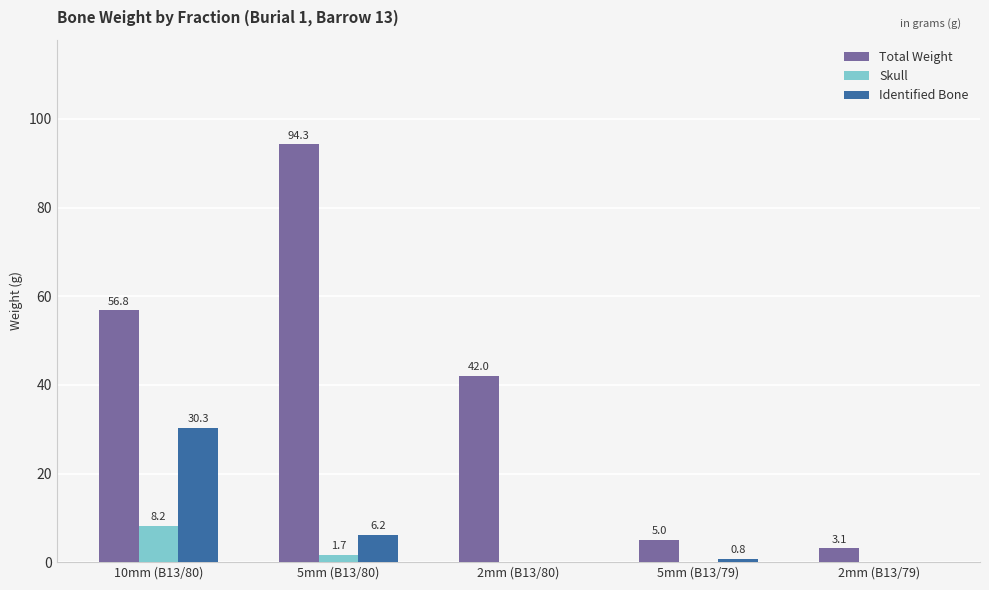

Reading right to left, list all the values displayed in this chart.

Total Weight: 3.1	5.0	42.0	94.3	56.8
Skull: 0.0	0.0	0.0	1.7	8.2
Identified Bone: 0.0	0.8	0.0	6.2	30.3